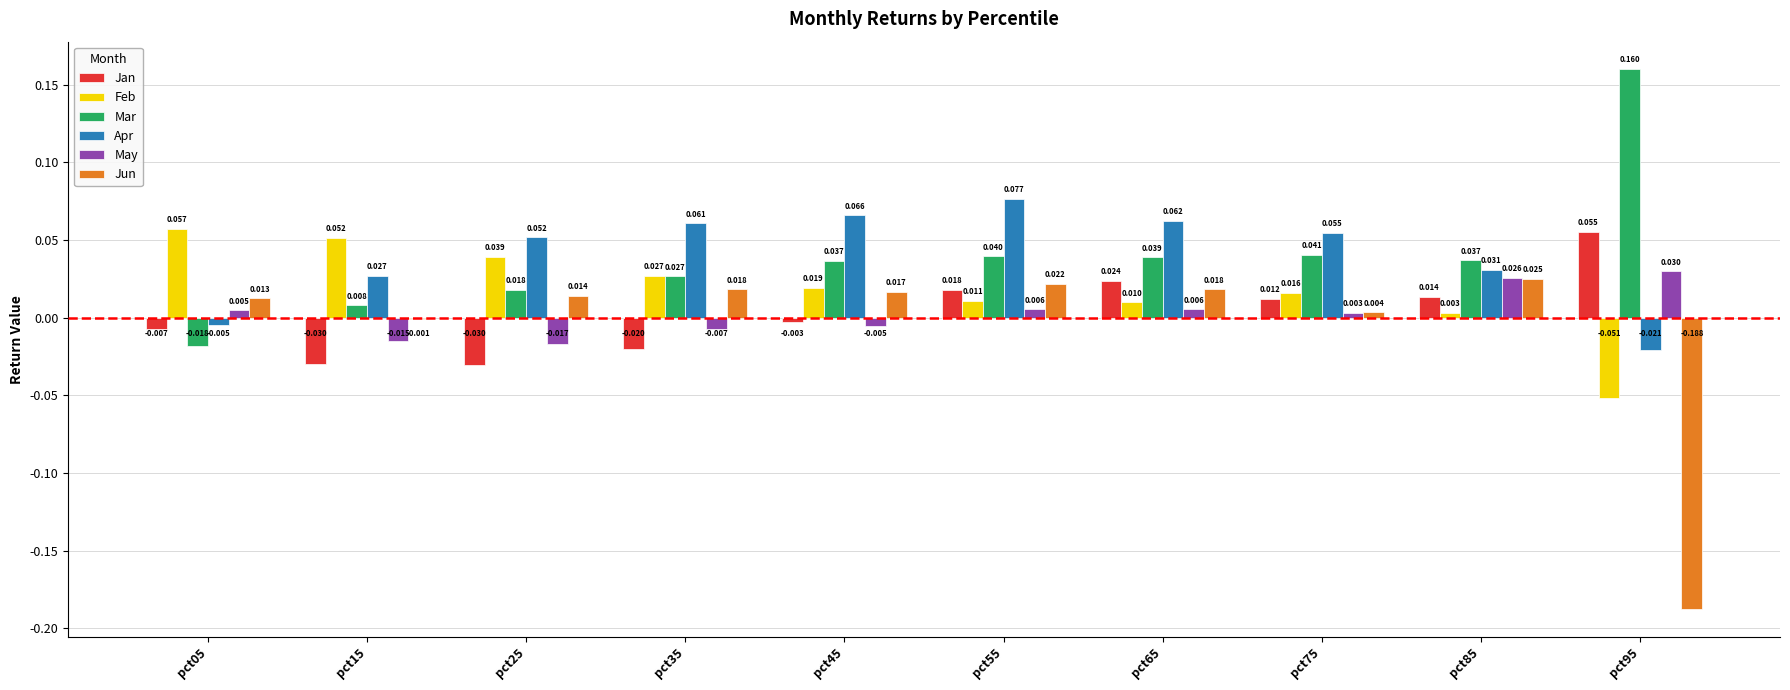

Which series has the largest total across all categories?

Apr